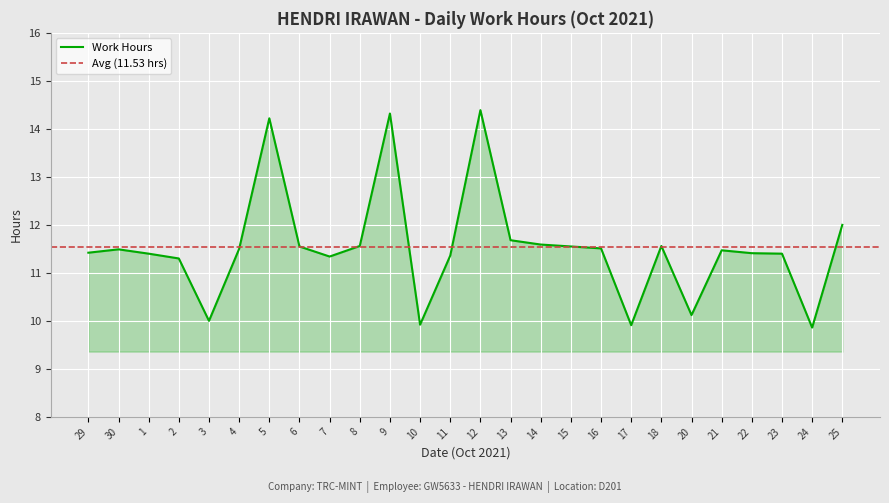

What value does the data have at 17?

9.9